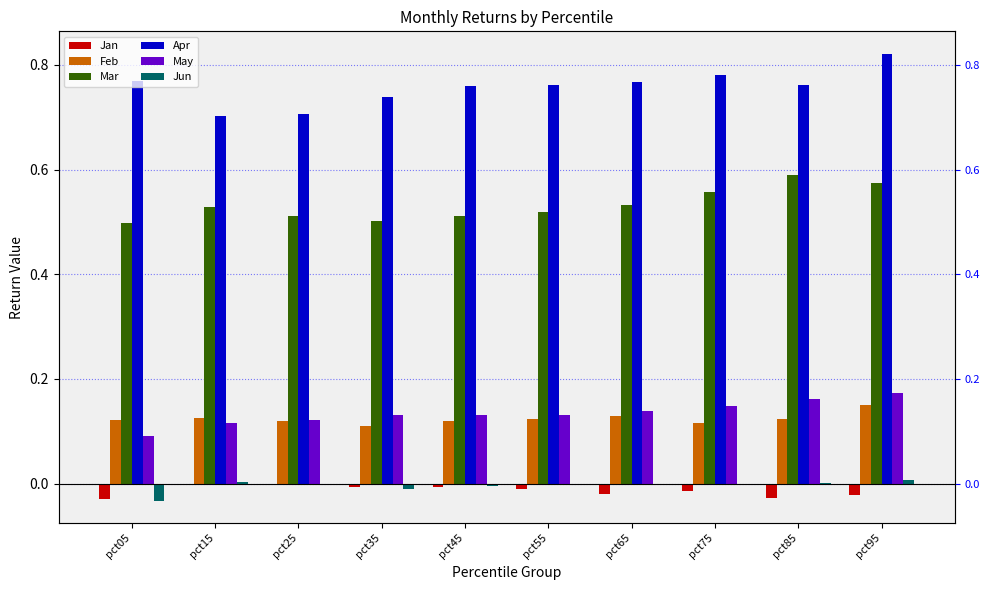

What is the sum of the May values at pct85 and pct05?

0.3